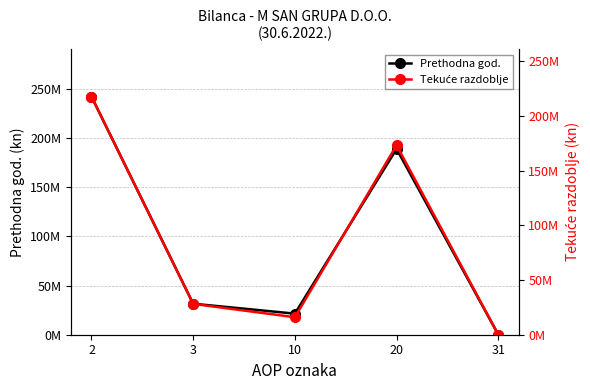

List the series in order of their peak value, highest first.

Zadnji dan prethodne poslovne godine, Na izvještajni datum tekućeg razdoblja